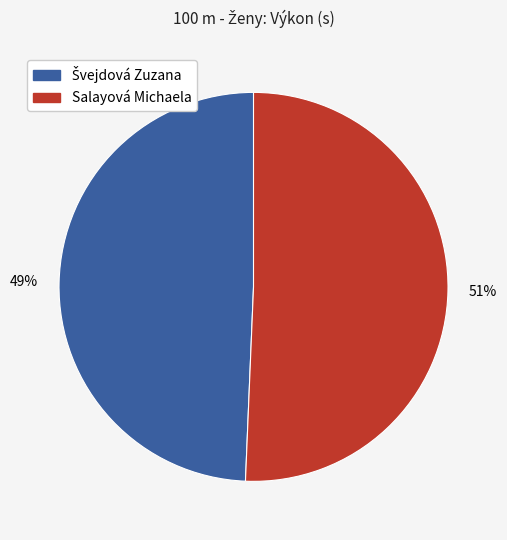

To the nearest percent, what percentage of the pie is Salayová Michaela?

51%